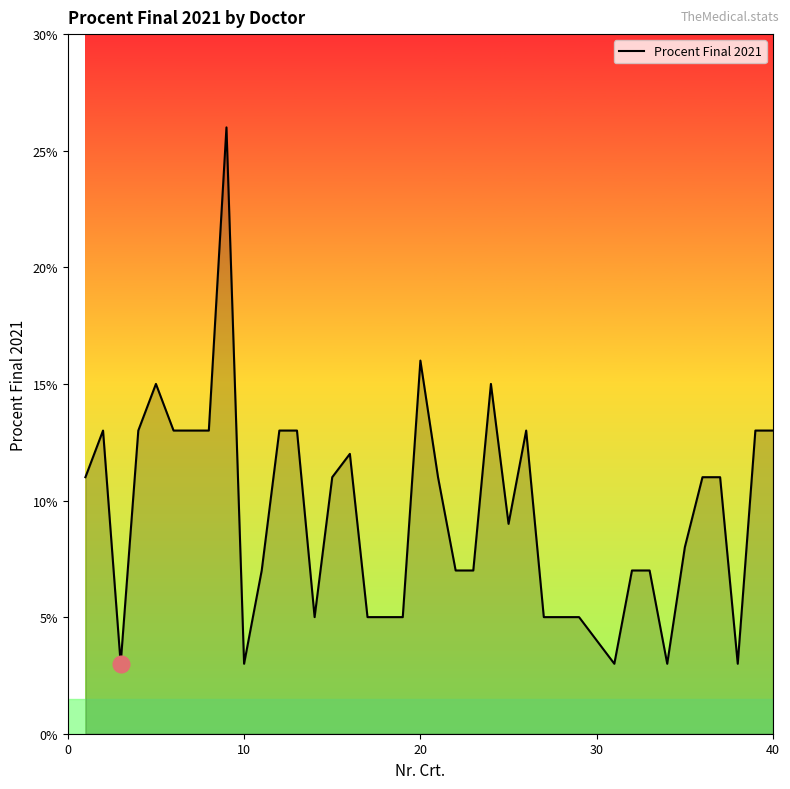

Reading left to right, transcribe all the data shown in this chart.

11	13	3	13	15	13	13	13	26	3	7	13	13	5	11	12	5	5	5	16	11	7	7	15	9	13	5	5	5	4	3	7	7	3	8	11	11	3	13	13